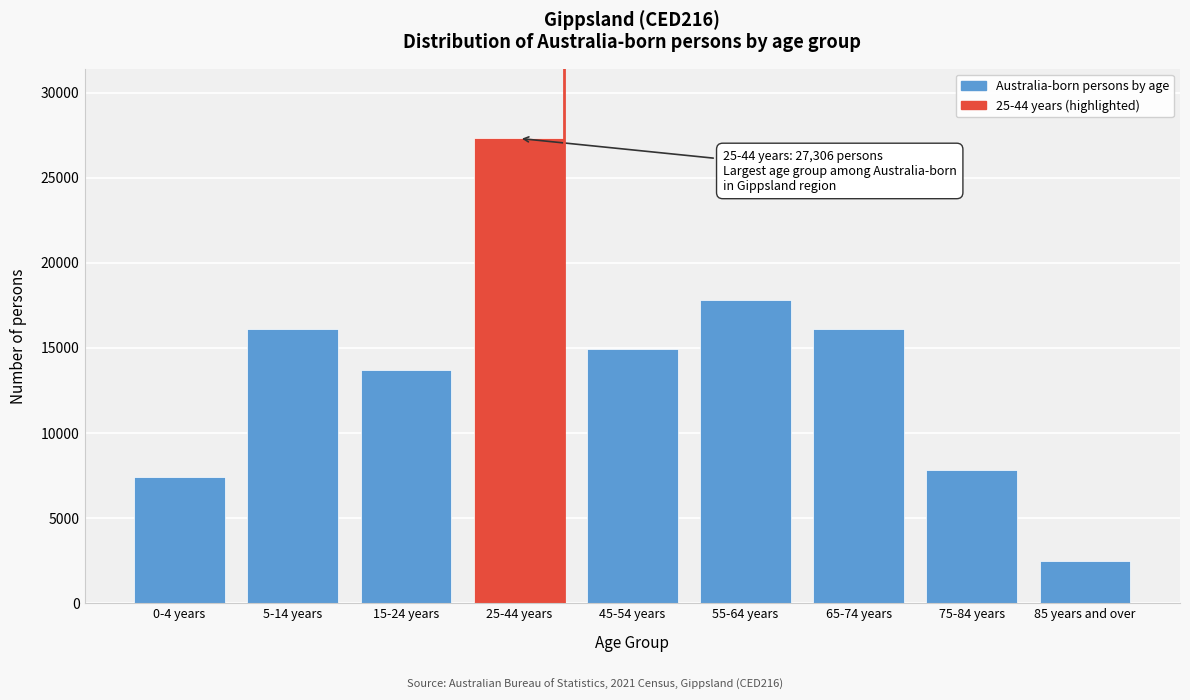

Read the value at 25-44 years.

27306